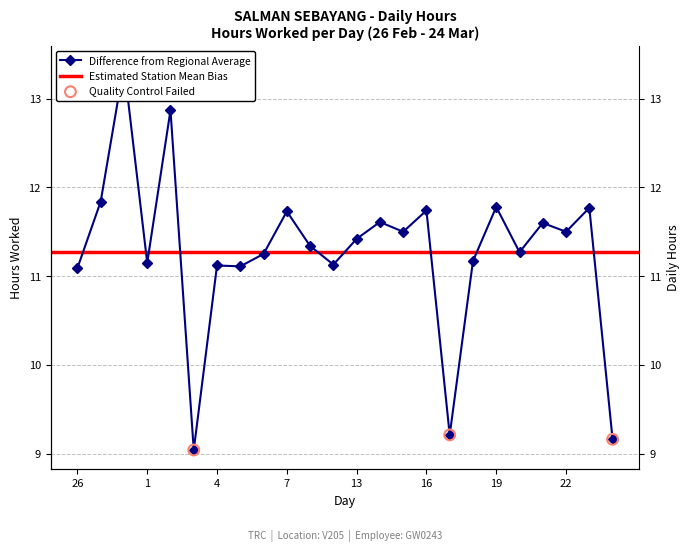

What is the change in value from 5 to 21?

+0.5